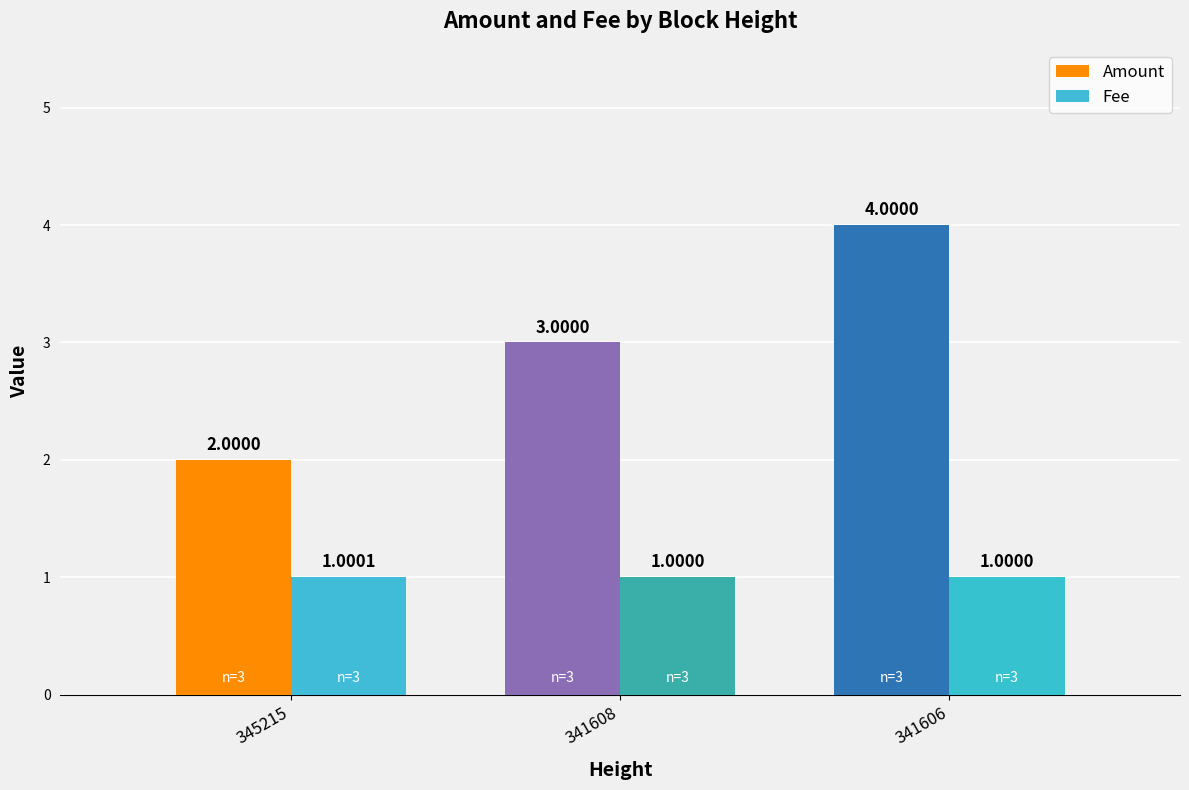

True or false: Fee has a value of 1.5 at 341606.

False